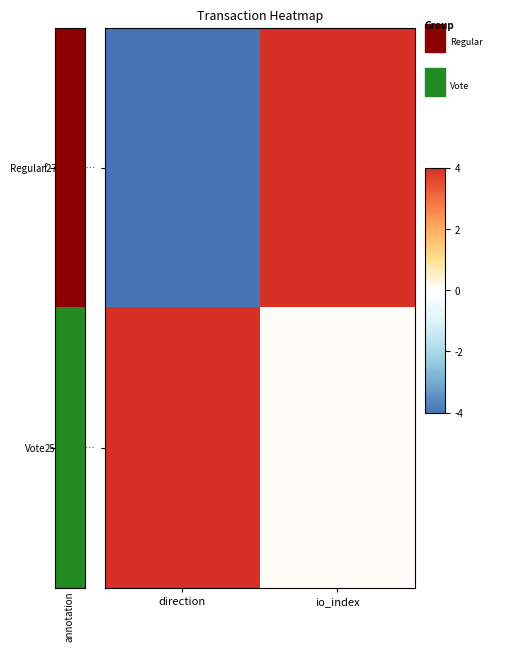

At which category is the sum across all series the highest?

io_index